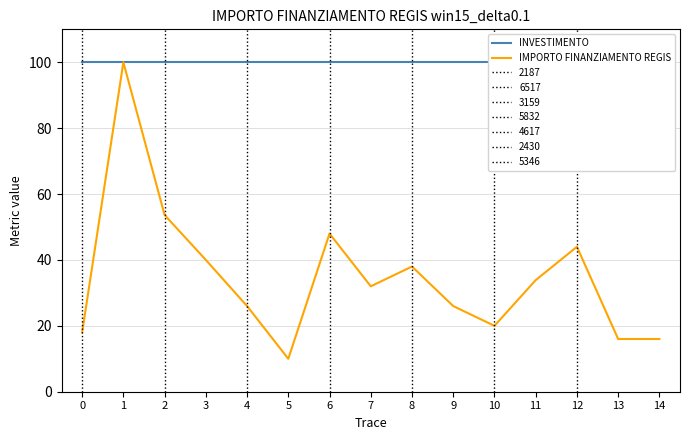

Which series has the largest total across all categories?

INVESTIMENTO